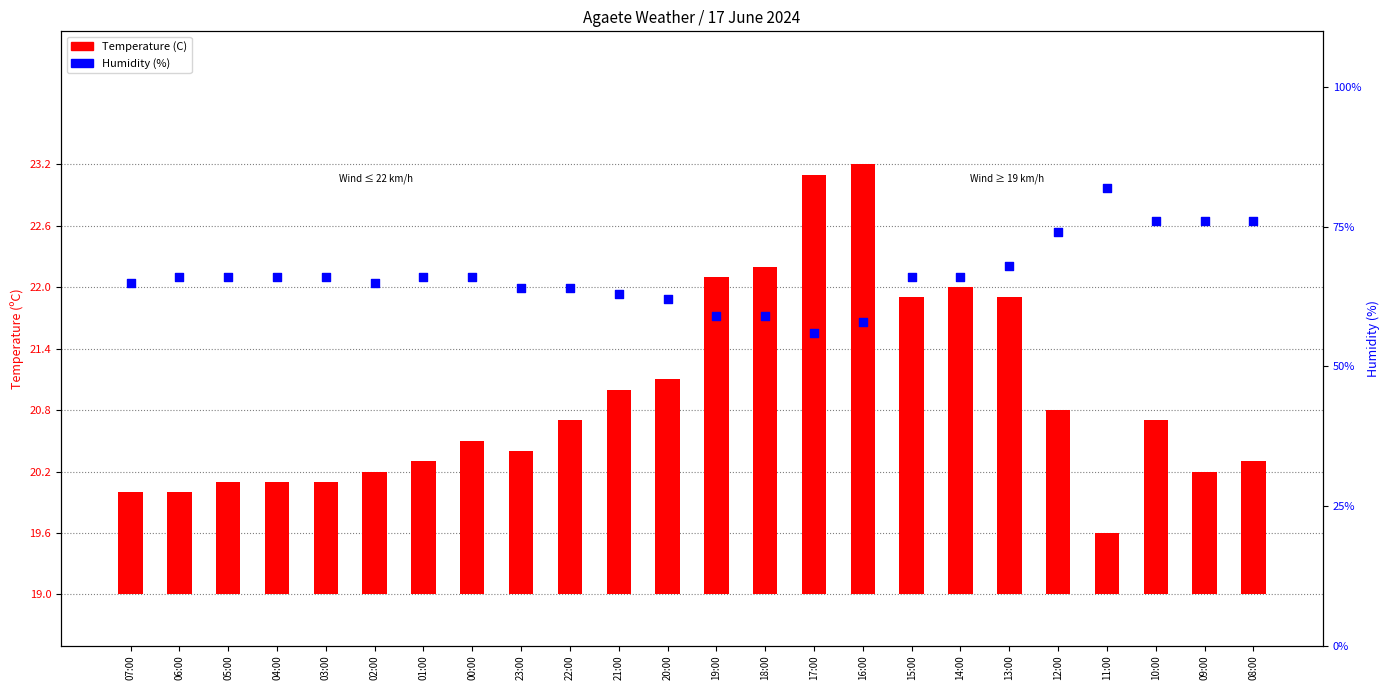

Which series contains the highest Y value?

Humidity (%)